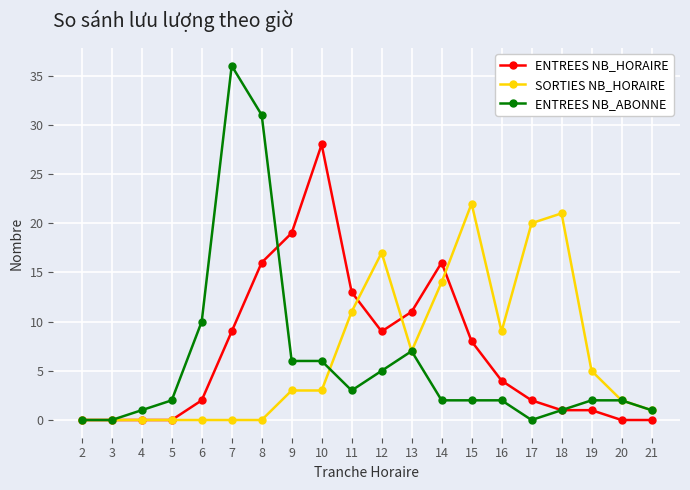

Is it true that ENTREES NB_HORAIRE equals 4 at 16?

True